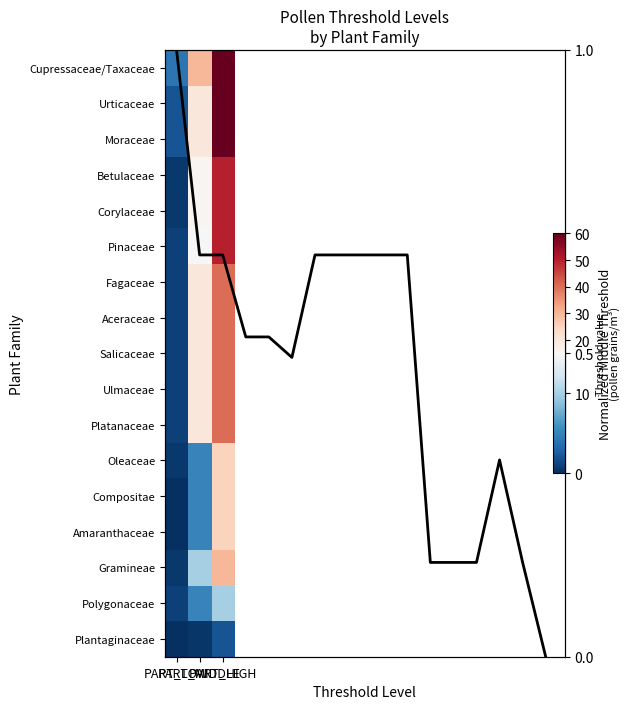

True or false: Amaranthaceae has a value of 7.6 at PART_MIDDLE.

False